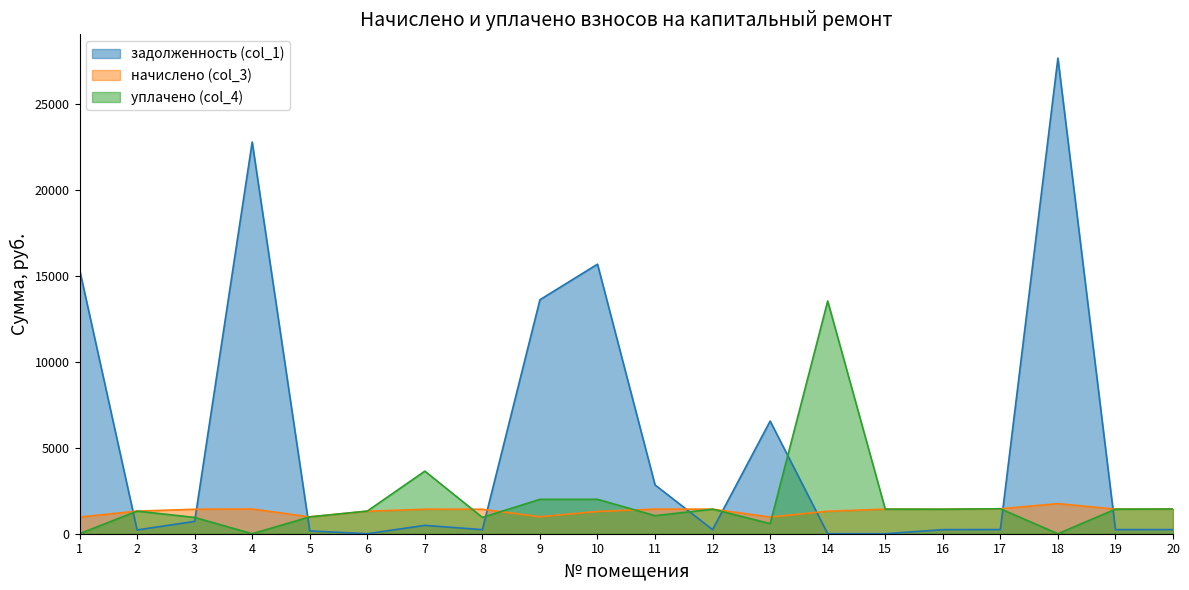

Rank the categories by начислено (col_3) value from highest to lowest.

18, 17, 4, 20, 11, 12, 15, 19, 7, 16, 3, 8, 2, 6, 14, 10, 9, 5, 1, 13